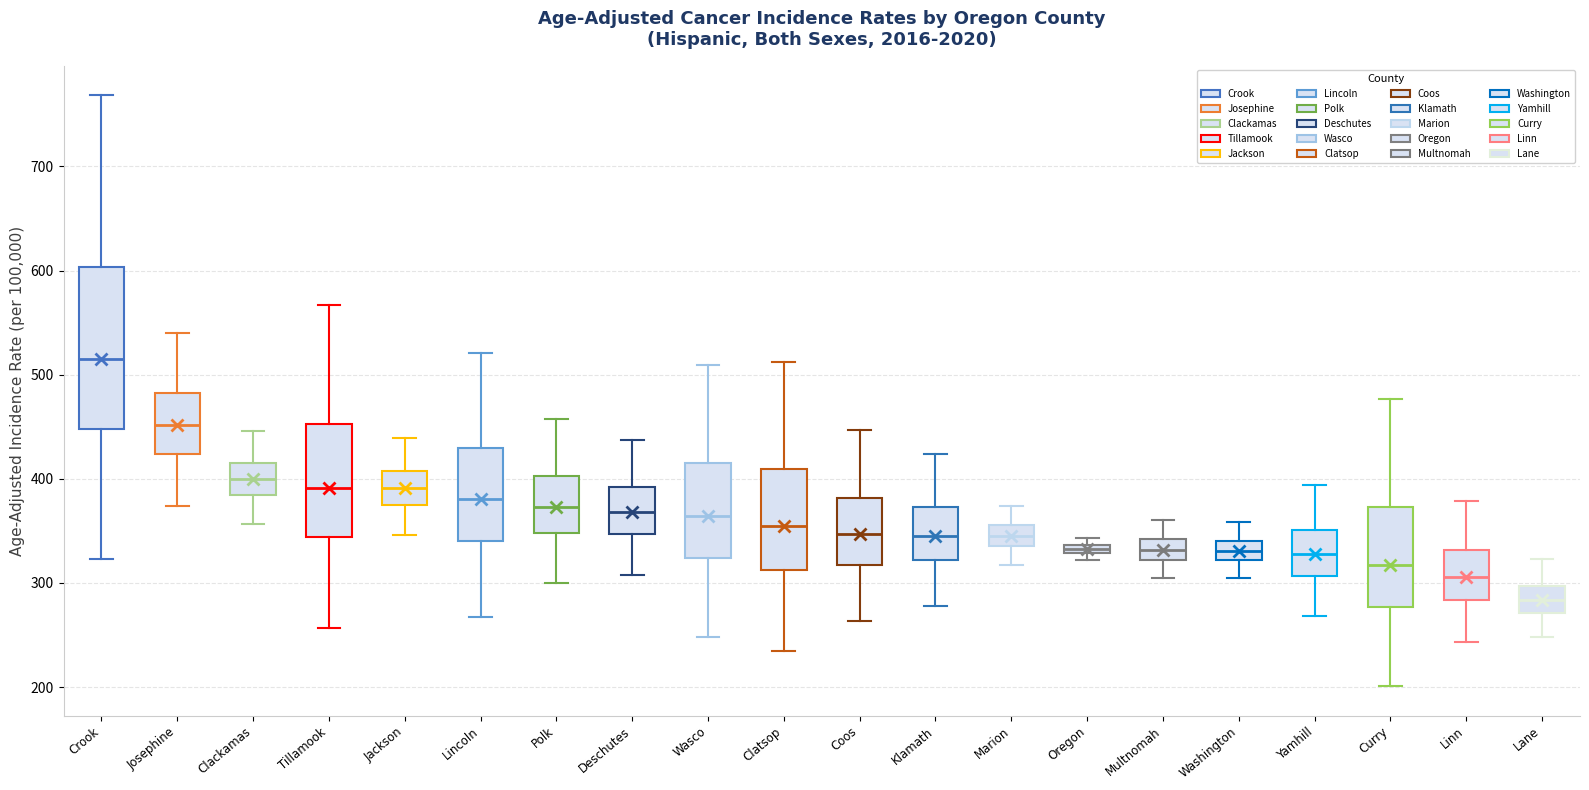

Comparing the boxes themselves (not the whiskers), which one is the tallest?

Crook